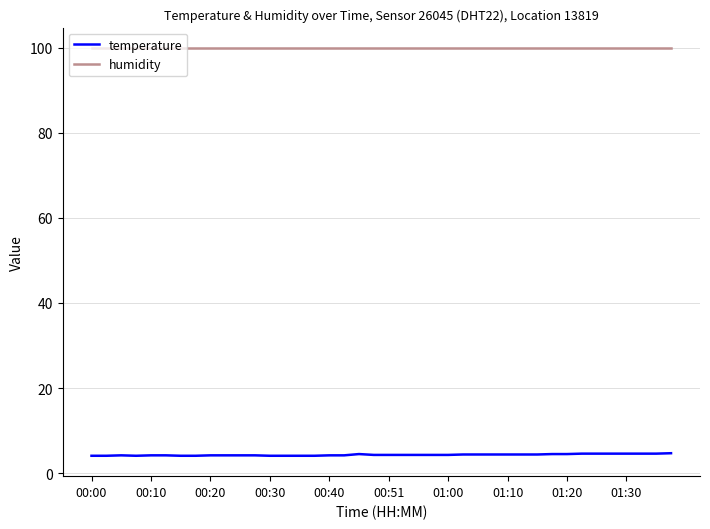

True or false: humidity and temperature cross at least once.

False